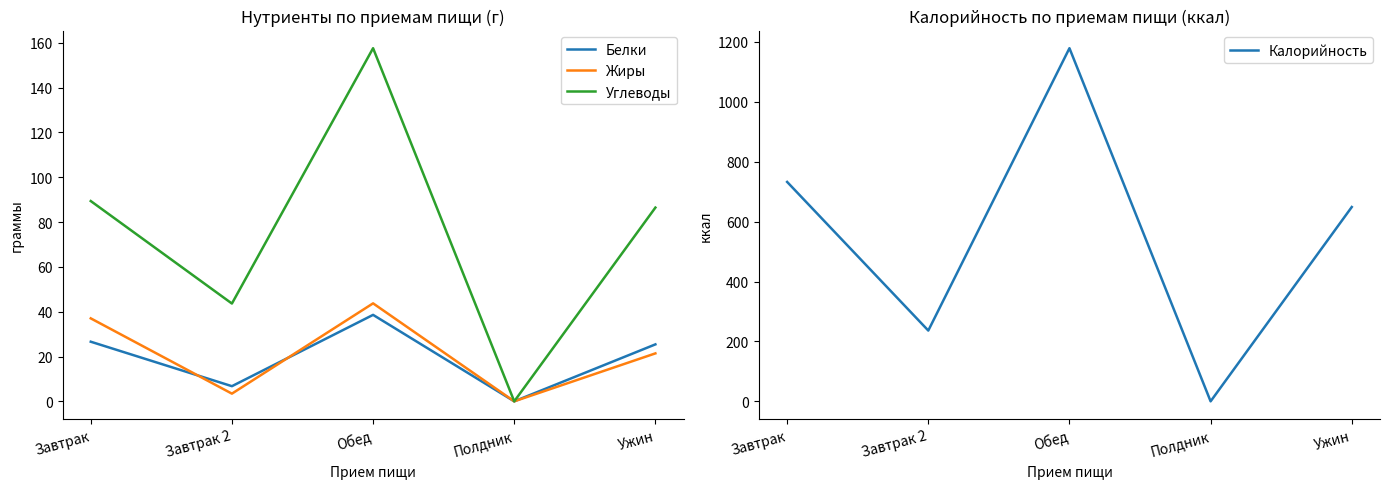

How many series are shown in this chart?

4